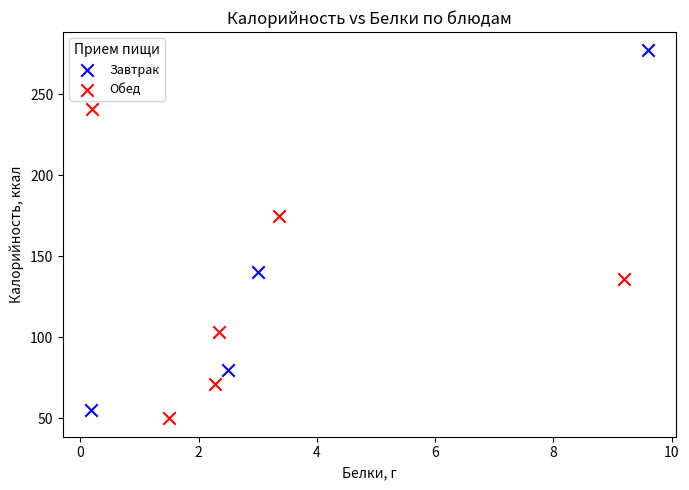

Which series reaches the maximum Y coordinate?

Завтрак